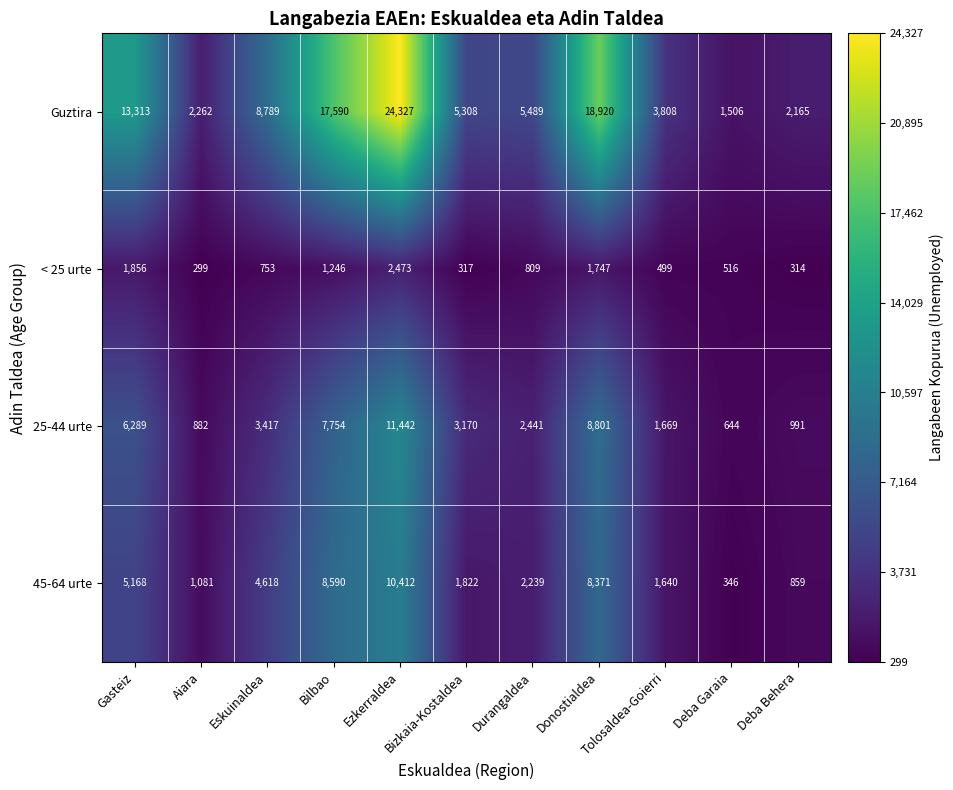

True or false: < 25 urte has a value of 135 at Deba Garaia.

False